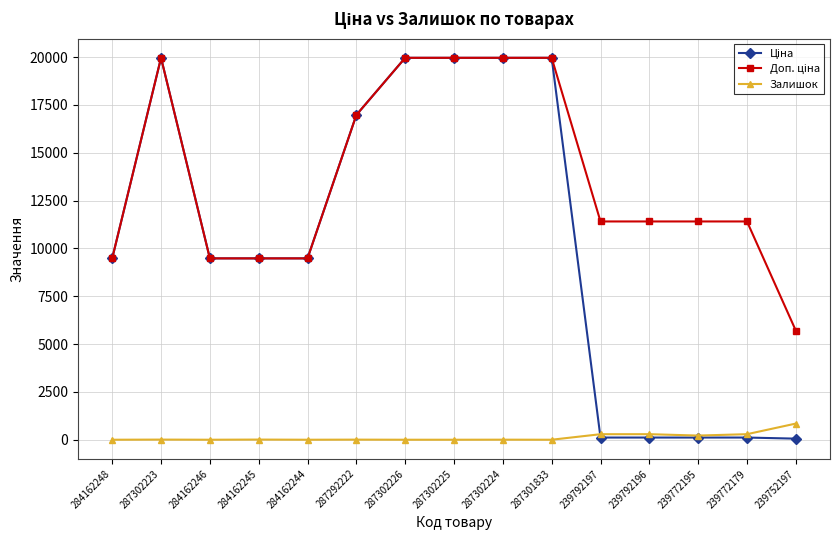

The value of Залишок at 284162244 is 0.0. True or false?

True